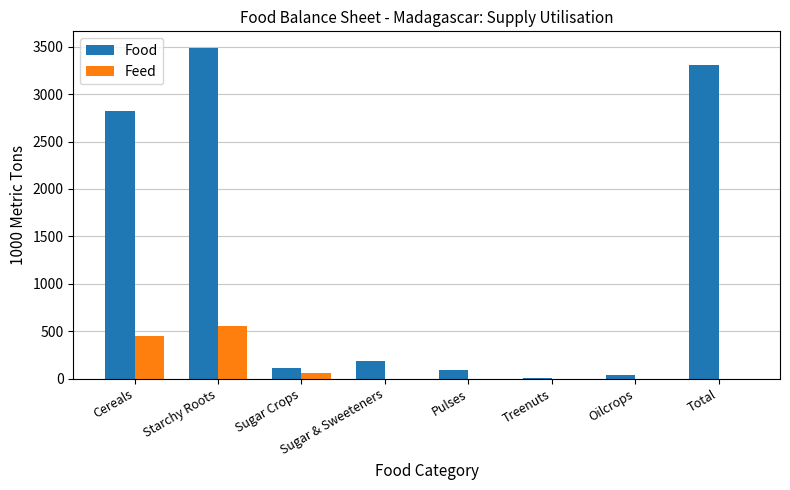

True or false: Food has a value of 3489 at Starchy Roots.

True